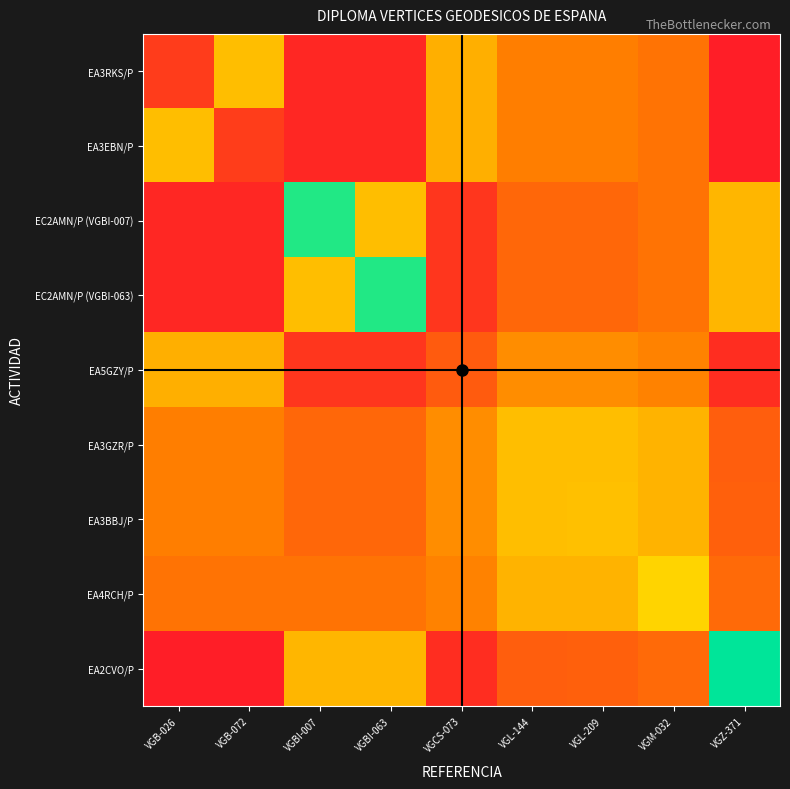

At how many categories does at least one series exceed 55713?

4